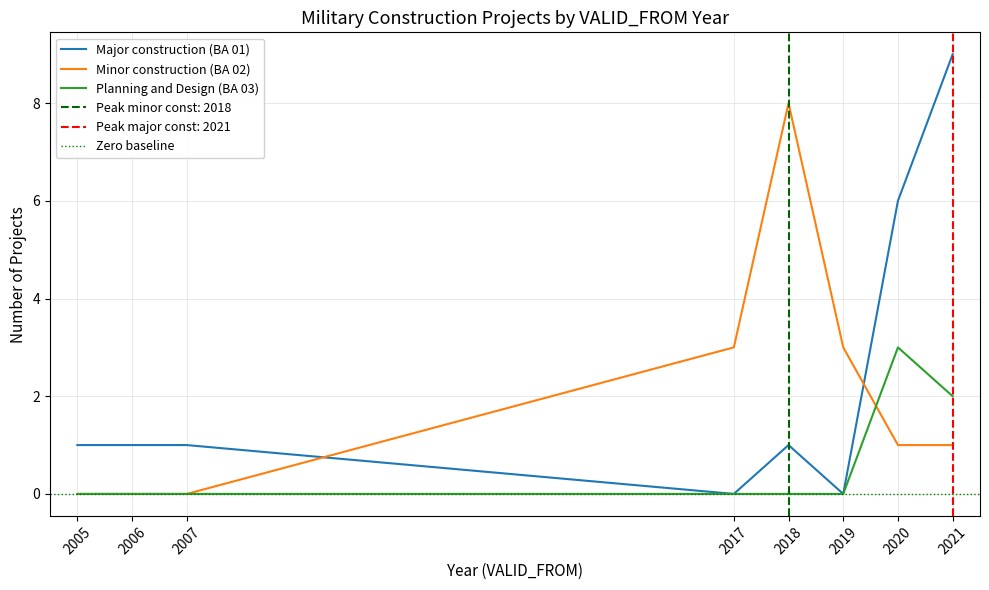

The Major construction (BA 01) series shows 1 at 2007. True or false?

True